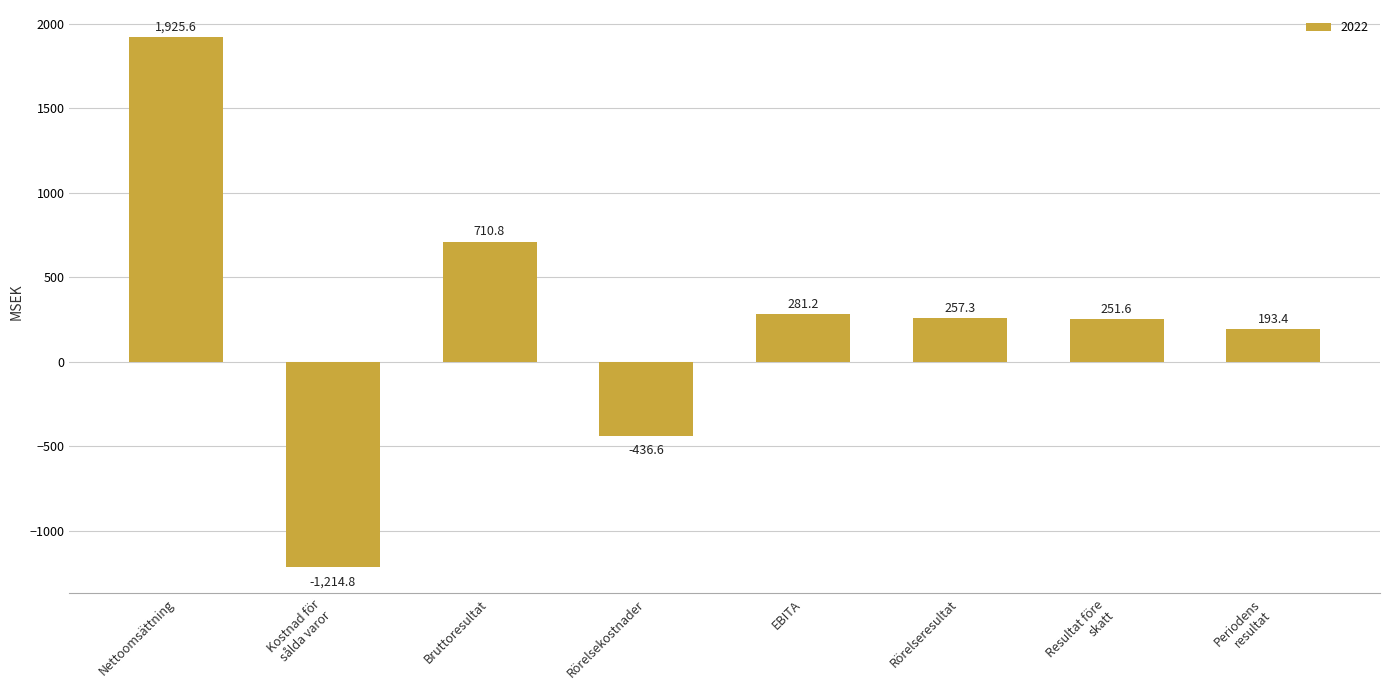

Which has a higher value, EBITA or Bruttoresultat?

Bruttoresultat